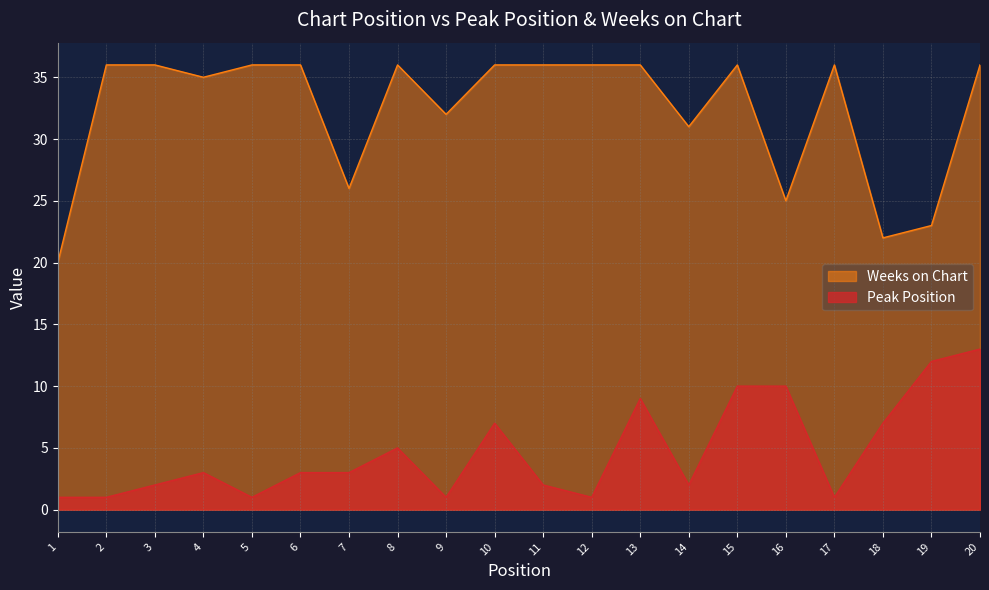

True or false: Peak Position has a value of 3 at 4.

True